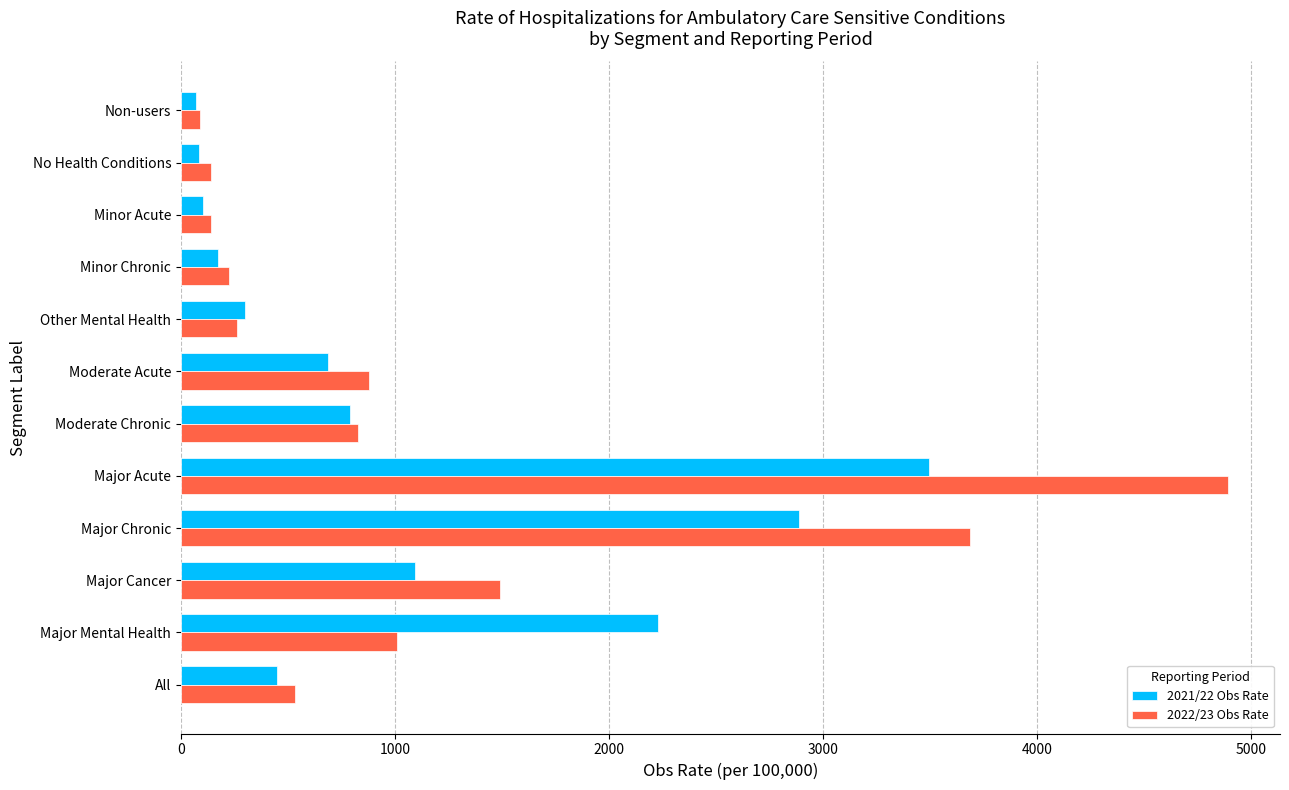

What is the sum of all 2021/22 Obs Rate values?

12370.9